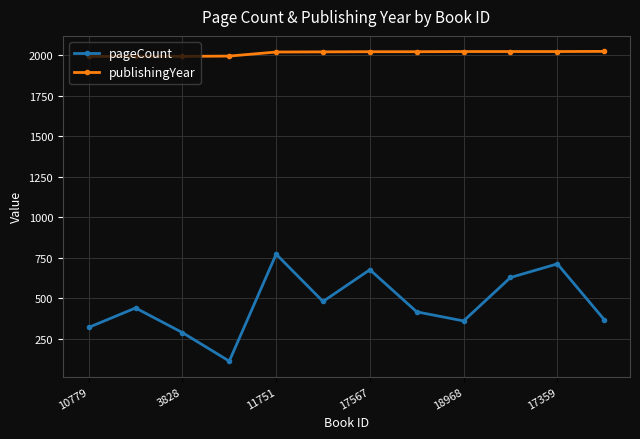

Which series has the widest spread of values?

pageCount